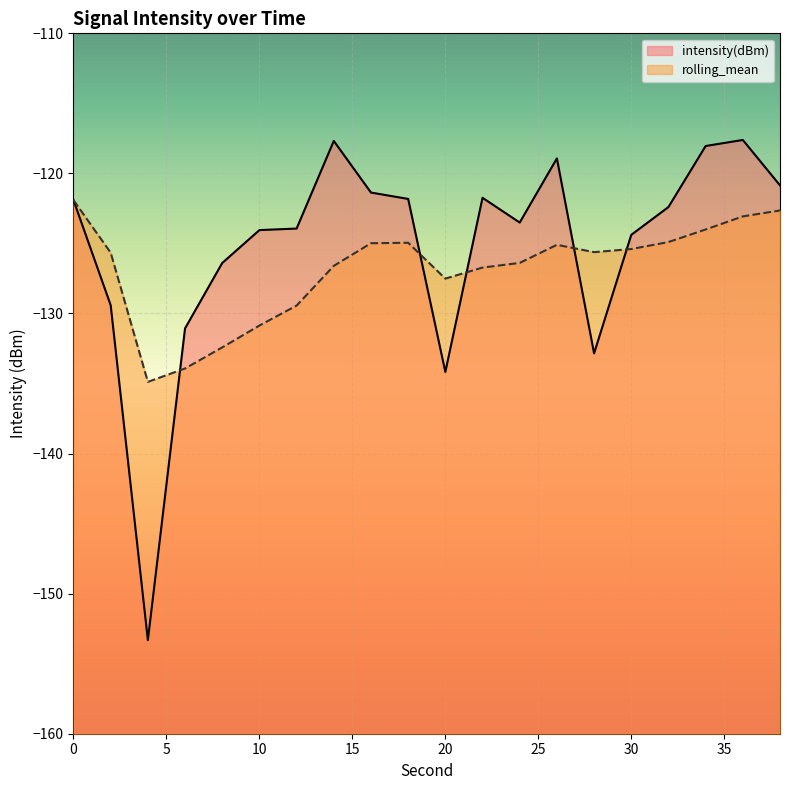

What is the value of the rolling_mean point at the 2nd from the left?

-125.7